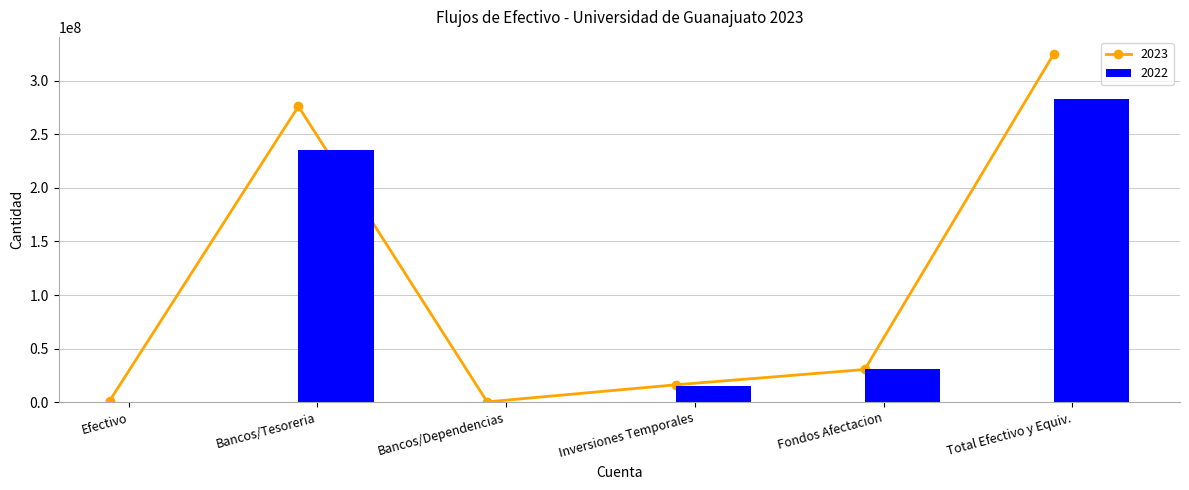

How many data points does each series have?

6